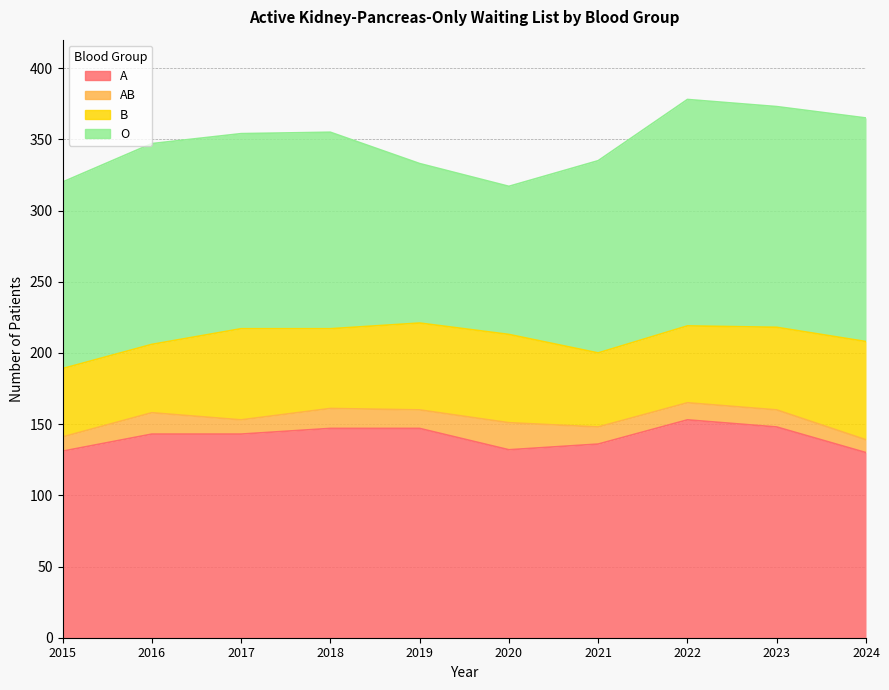

The O series shows 112 at 2019. True or false?

True